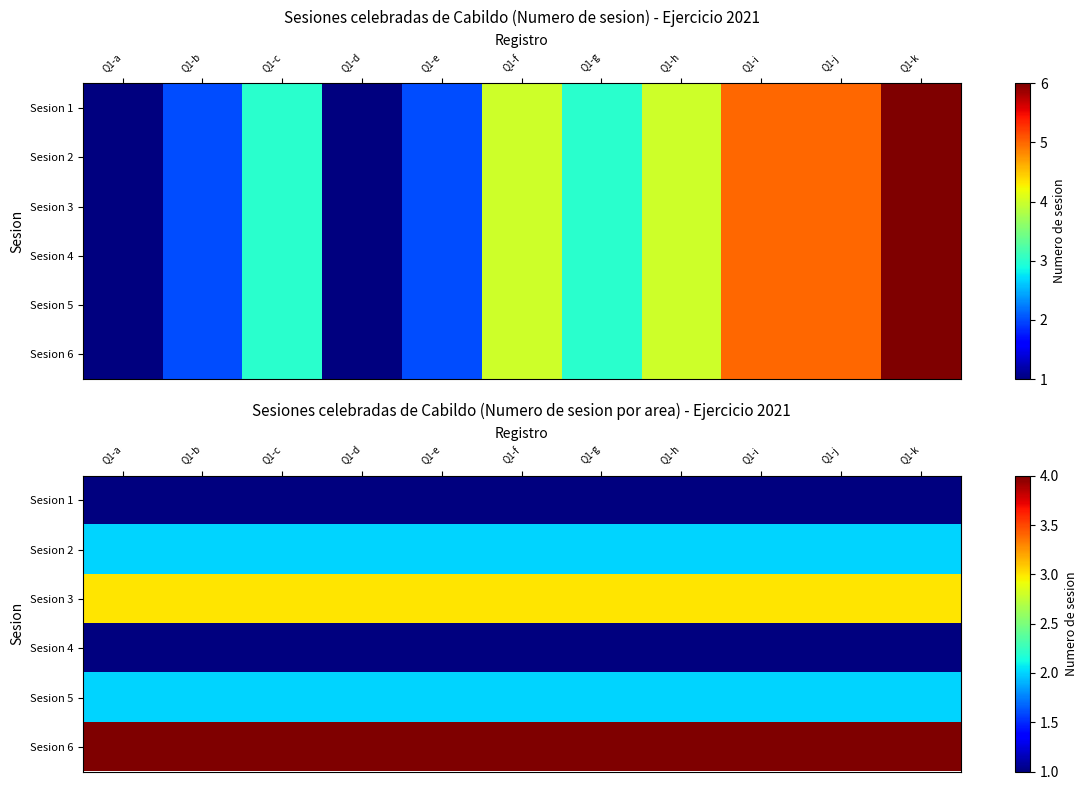

Is the value of Sesion 3 at Q1-i greater than the value of Sesion 4 at Q1-h?

Yes